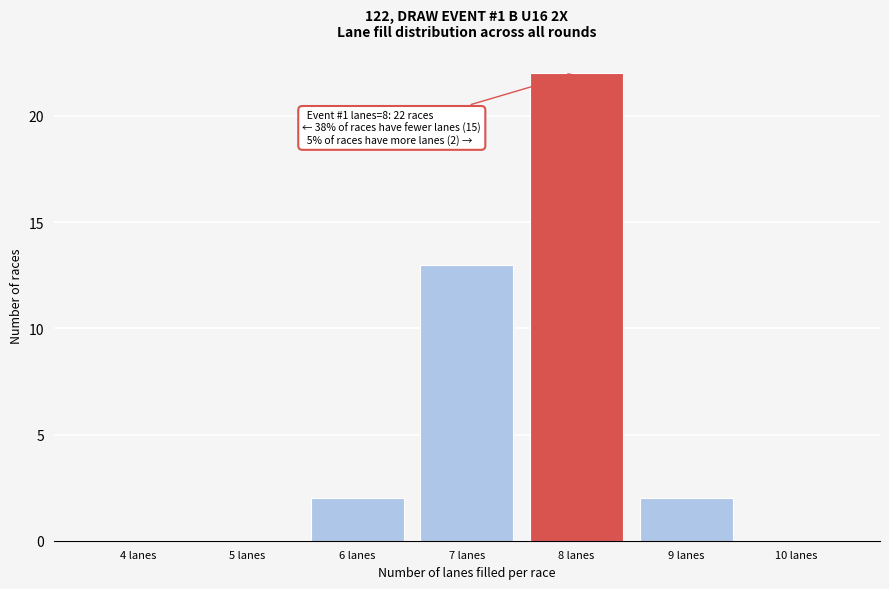

Reading right to left, transcribe all the data shown in this chart.

10 lanes=0	9 lanes=2	8 lanes=22	7 lanes=13	6 lanes=2	5 lanes=0	4 lanes=0